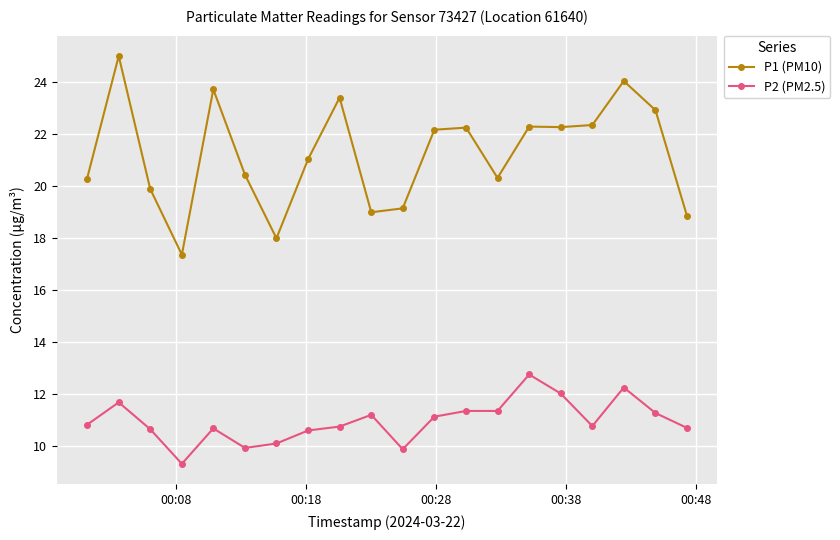

How many lines are shown in the chart?

2